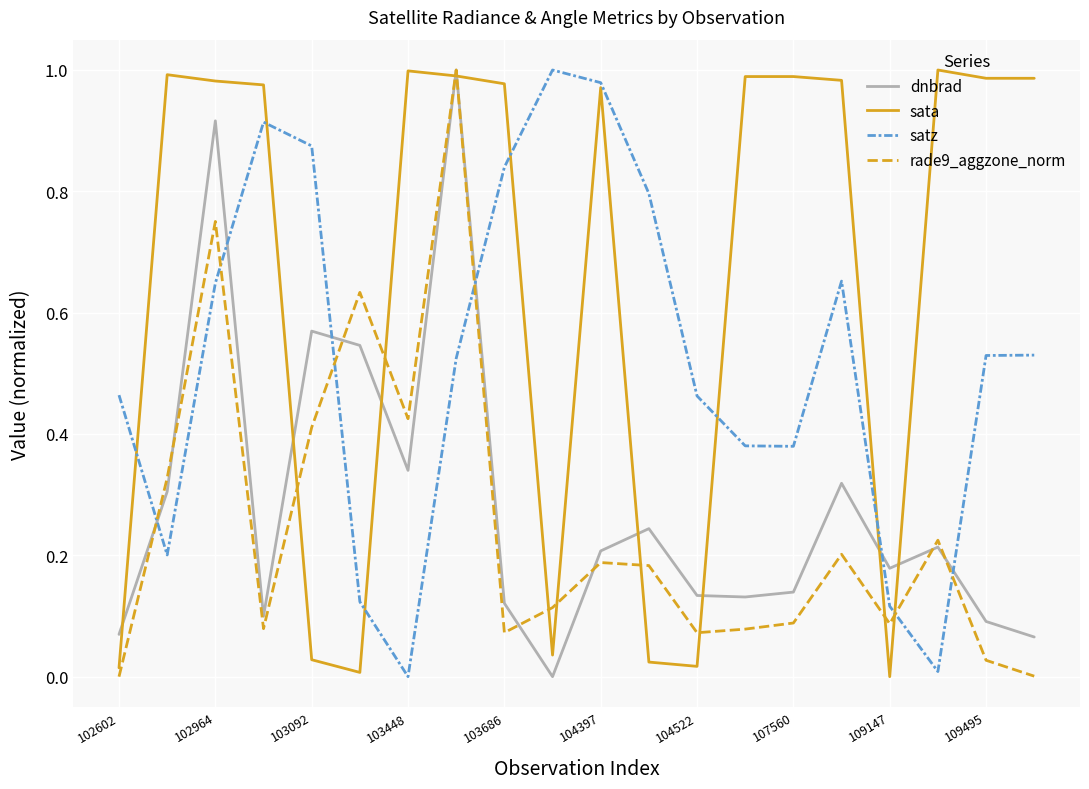

Which series has the largest total across all categories?

sata